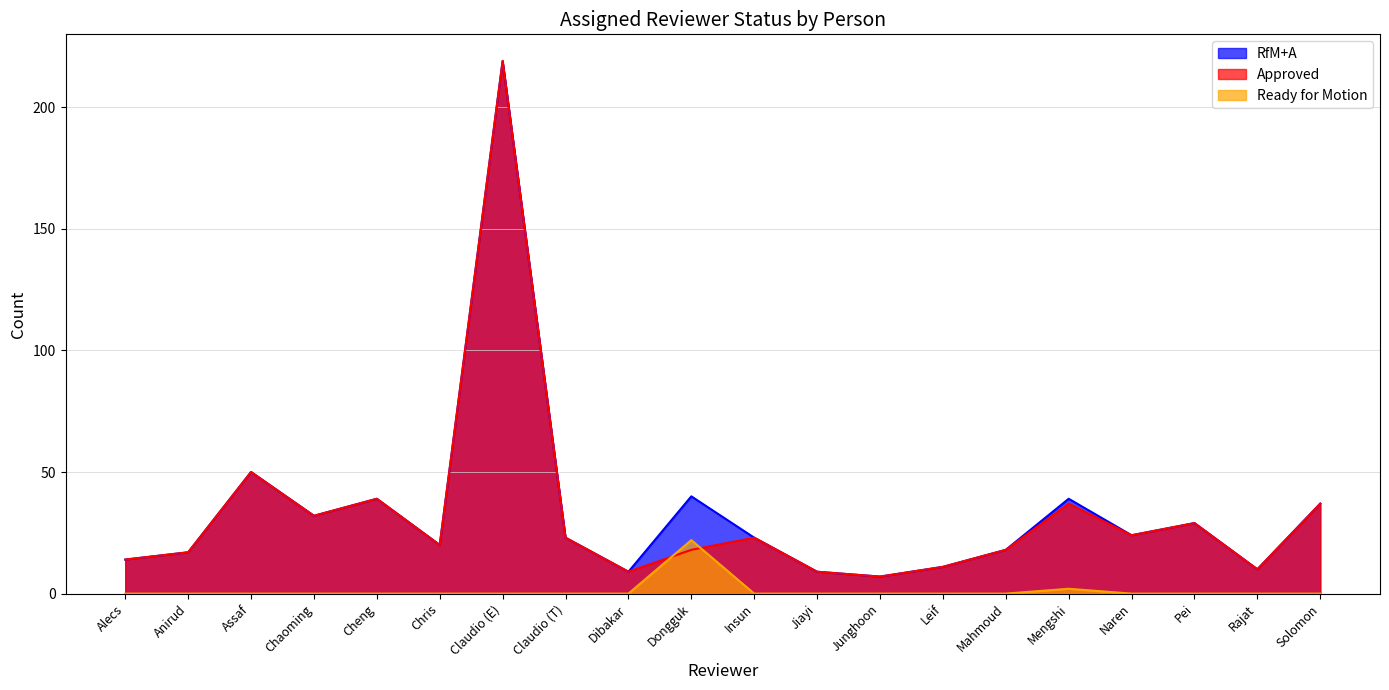

Where is the first local maximum for Approved?

Assaf